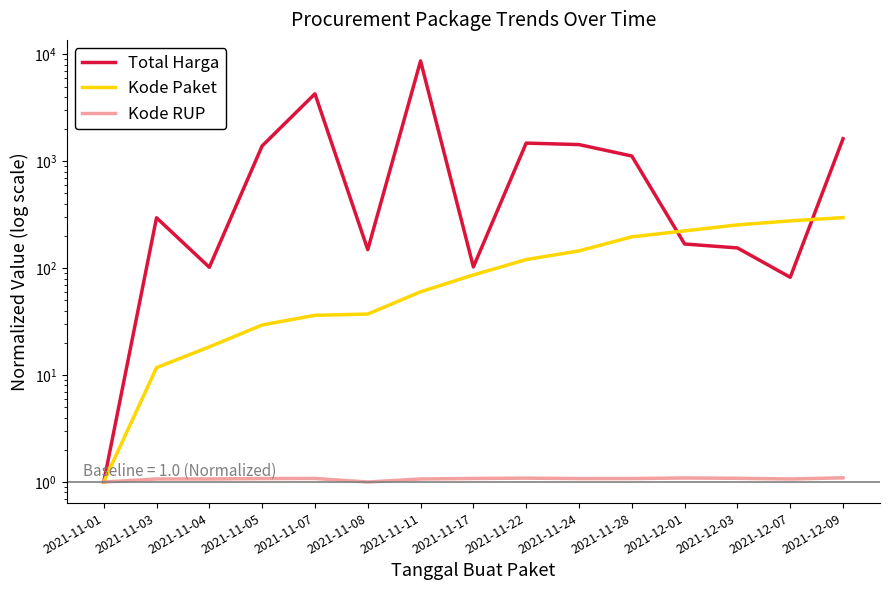

What is the average value of the Total Harga series?

1402.8